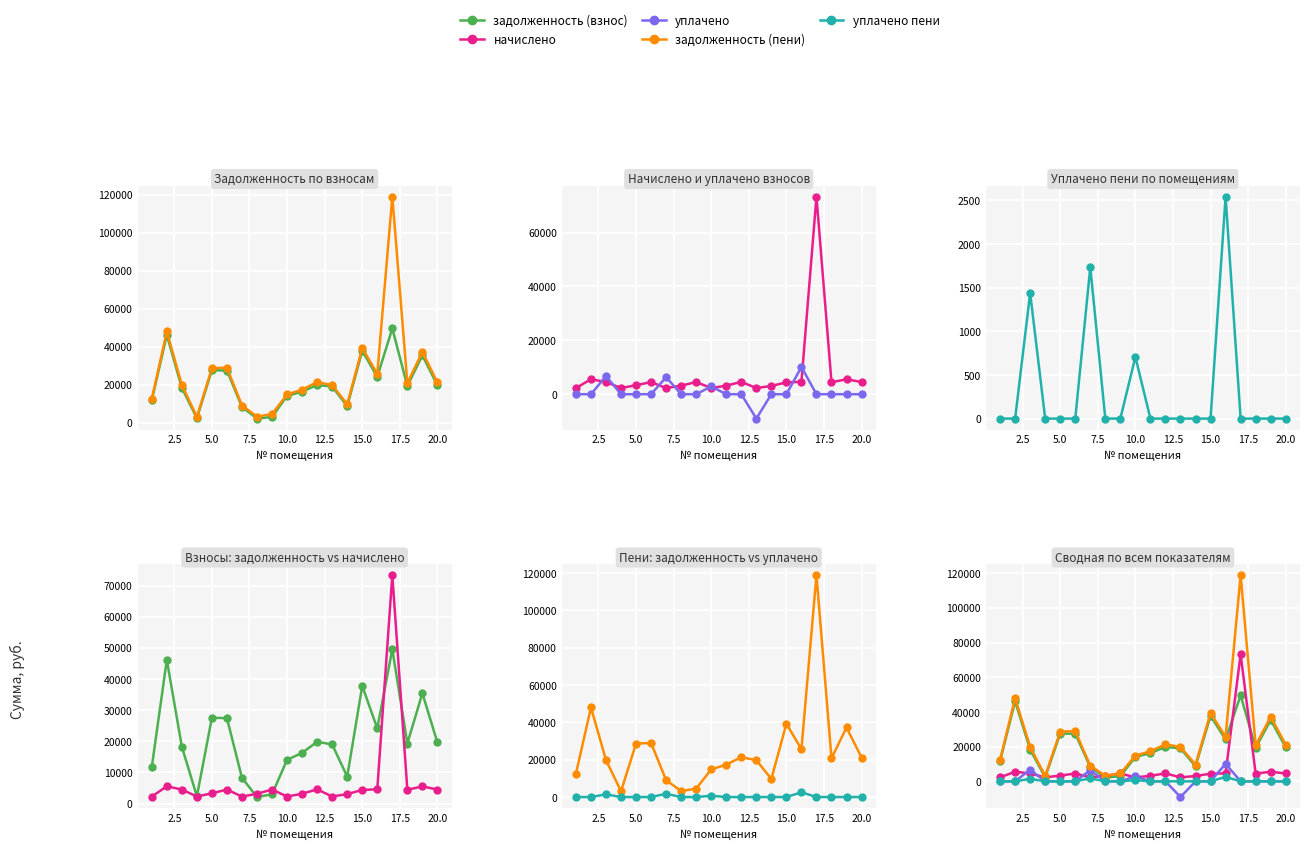

True or false: начислено has a value of 1140.6 at 10.0.

False